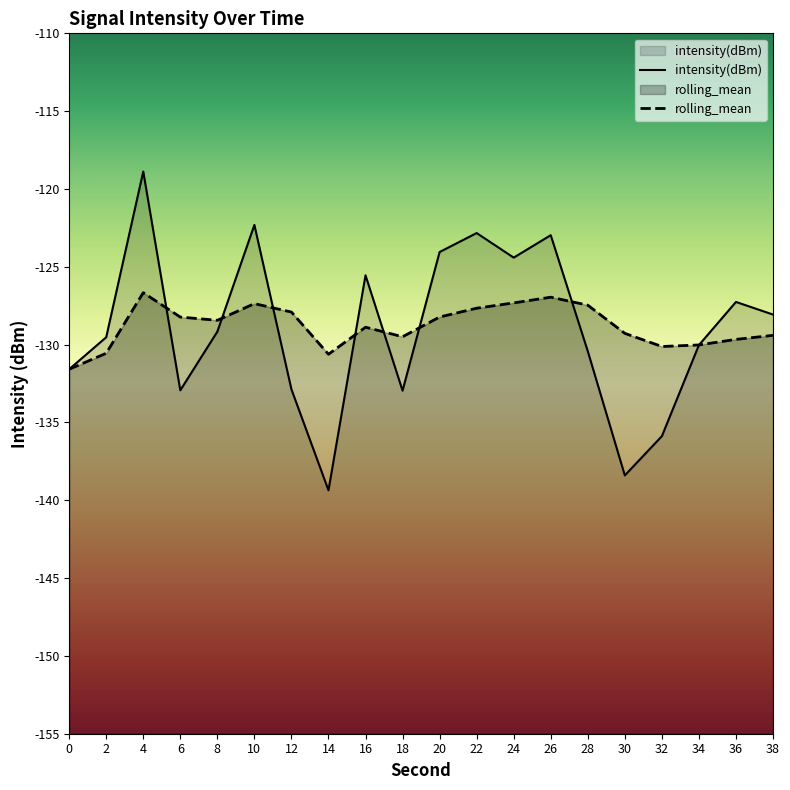

What is the value of the intensity(dBm) point at the 4th from the left?

-132.9